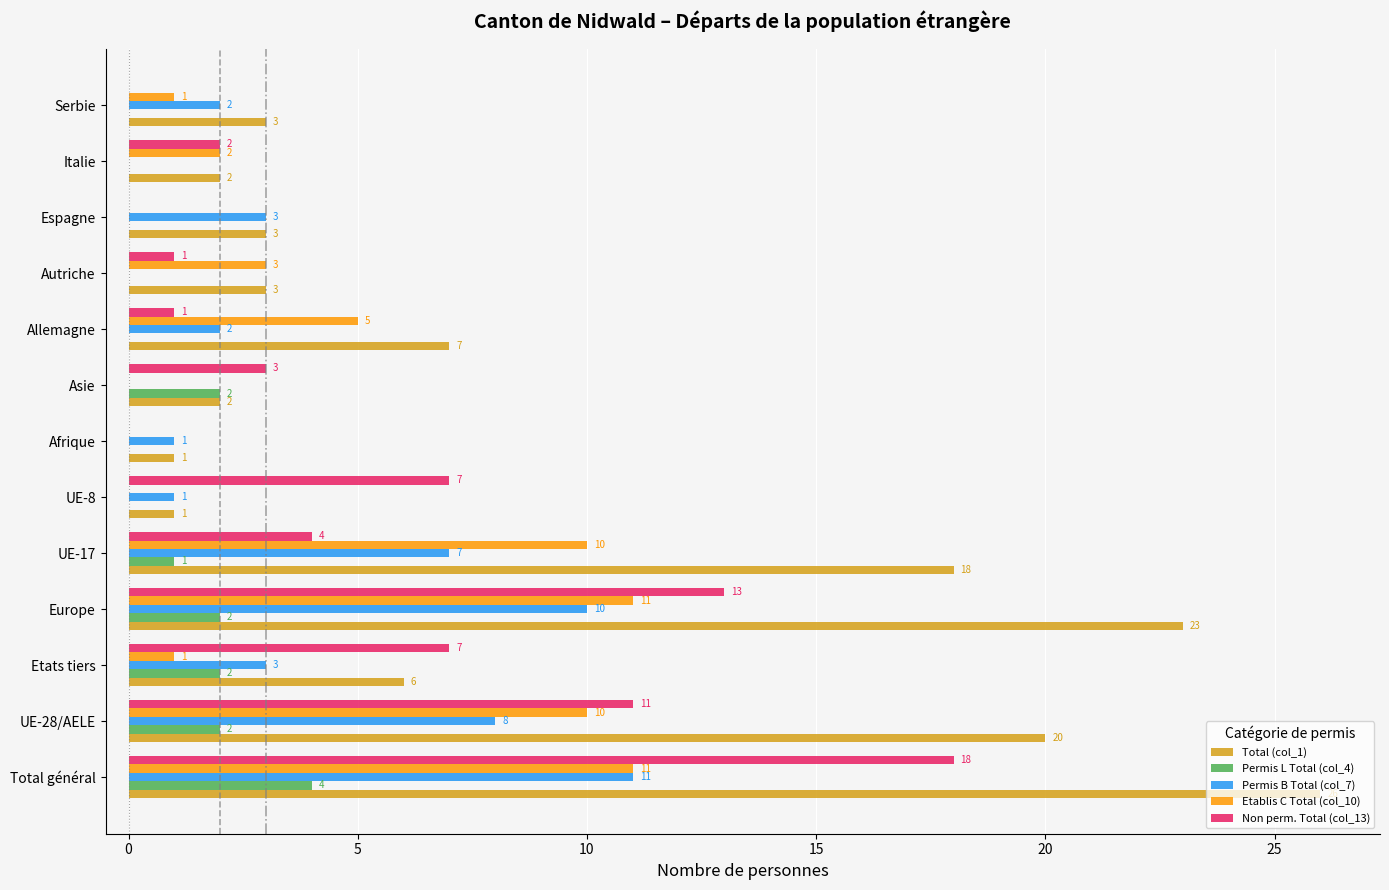

What is the sum of all Total (col_1) values?

115